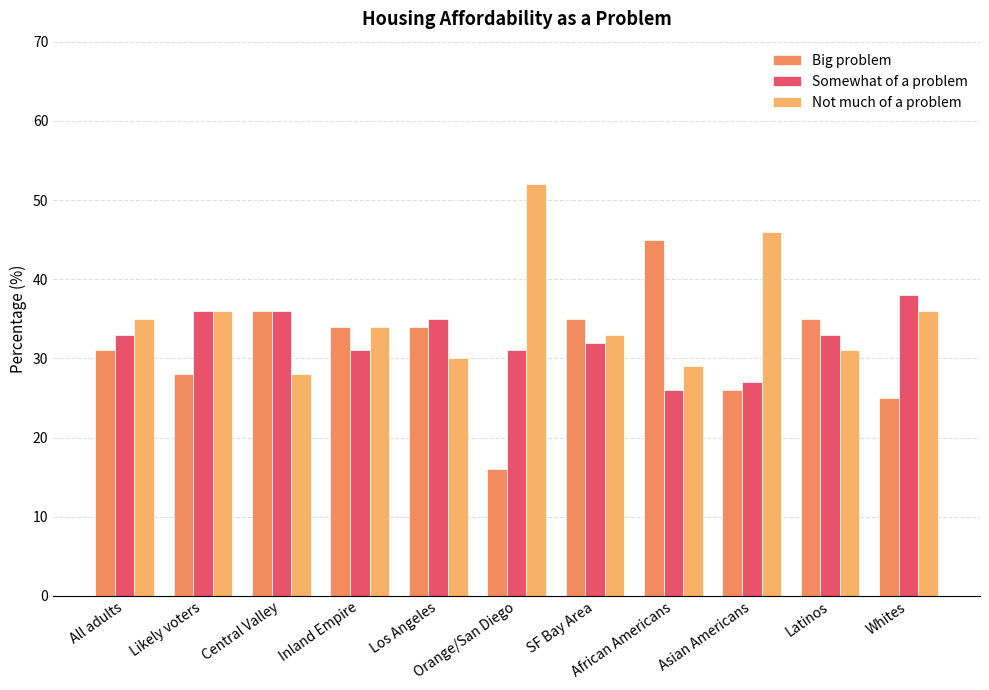

What is the difference between the second highest and minimum values in the Big problem series?

20